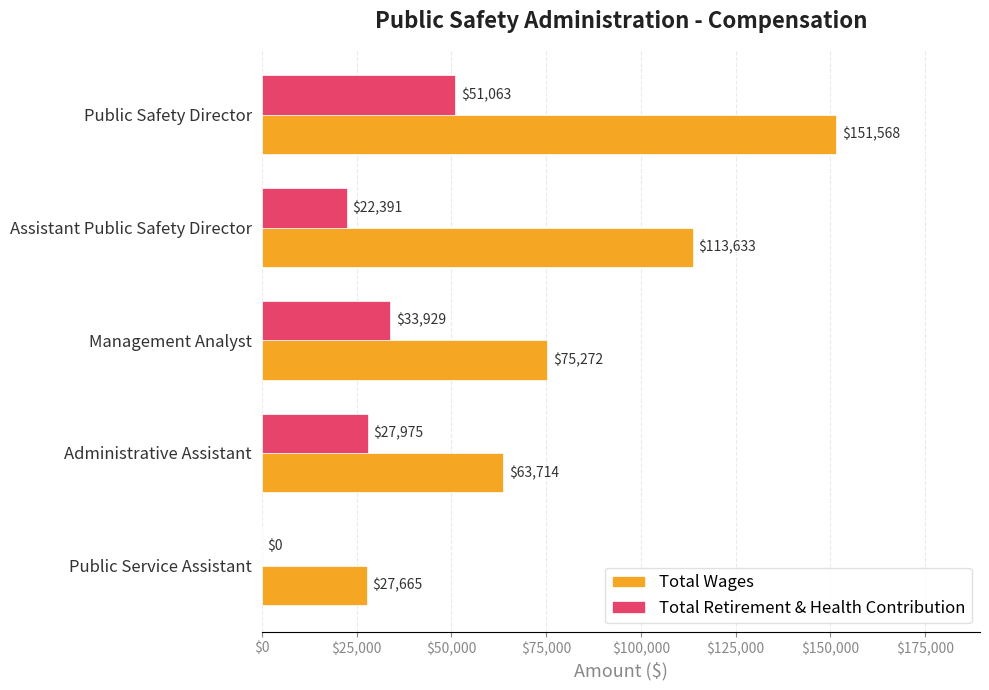

What is the sum of the Total Wages values at Public Safety Director and Administrative Assistant?

215282